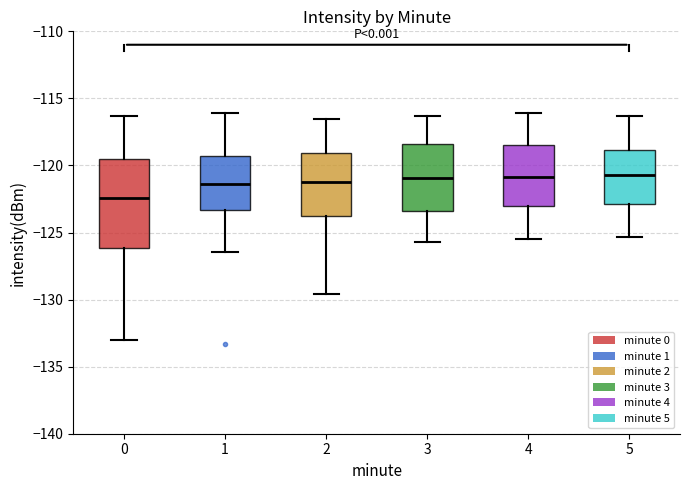

Which box's median line is the lowest?

0